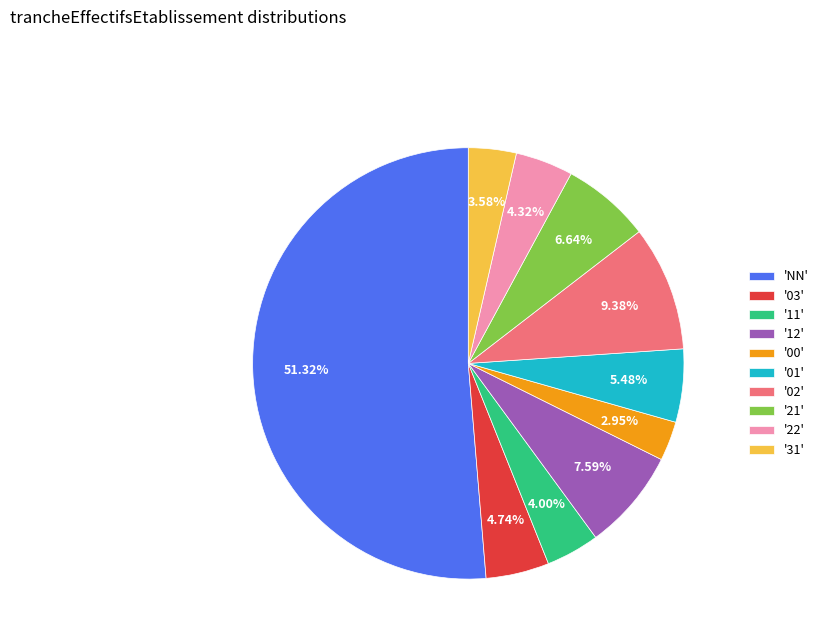

Which category has the smallest portion of the pie?

'00'